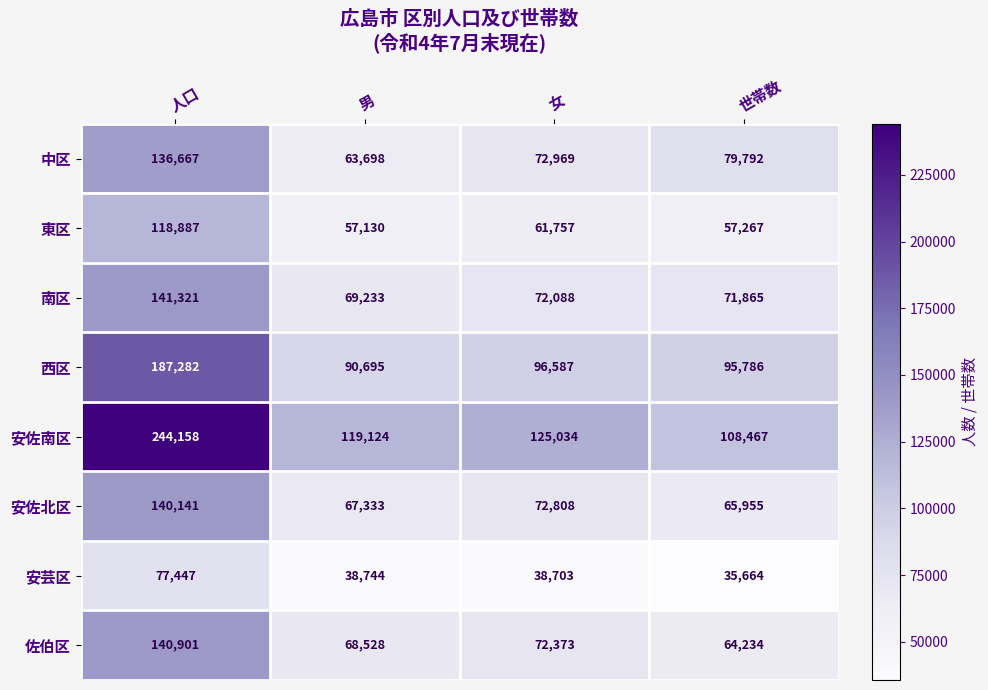

At how many categories does at least one series exceed 139646?

1